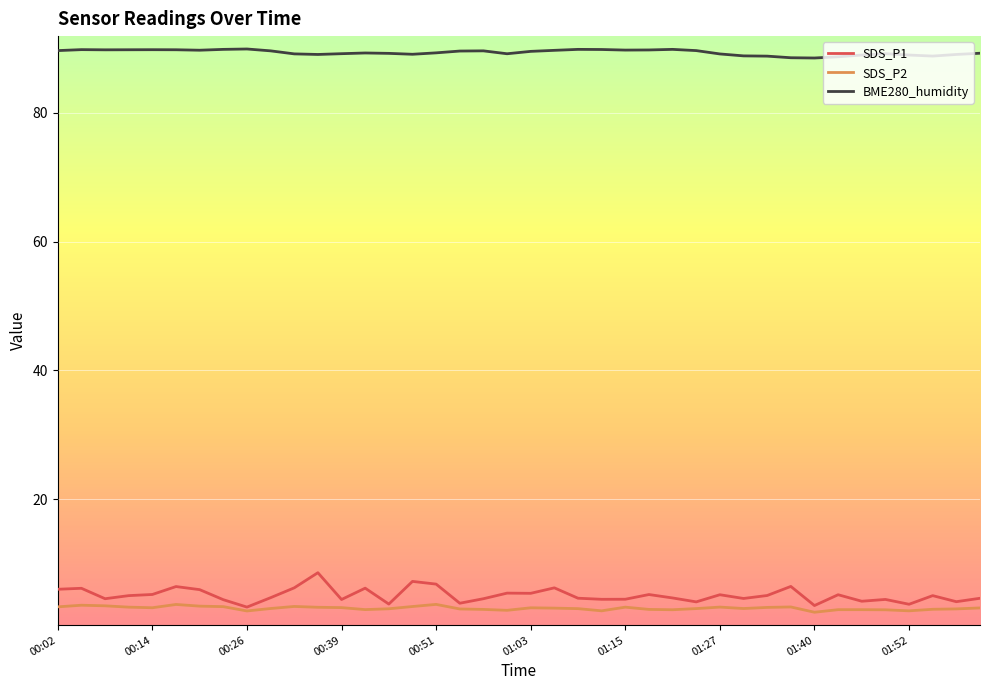

What is the maximum value shown in the chart?

89.9